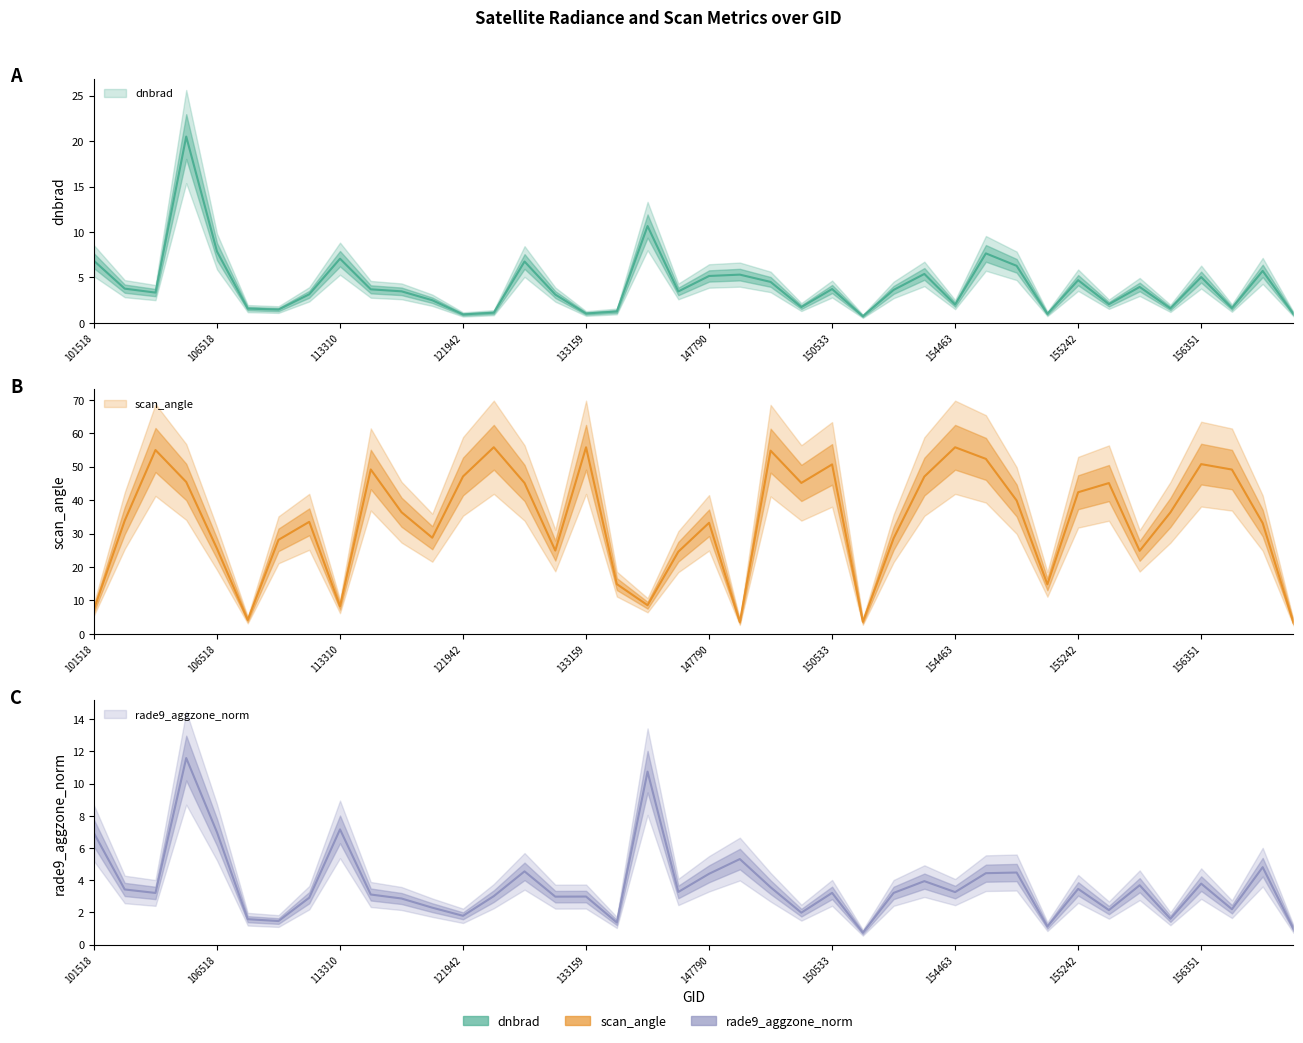

What is the average value of the rade9_aggzone_norm series?

3.7